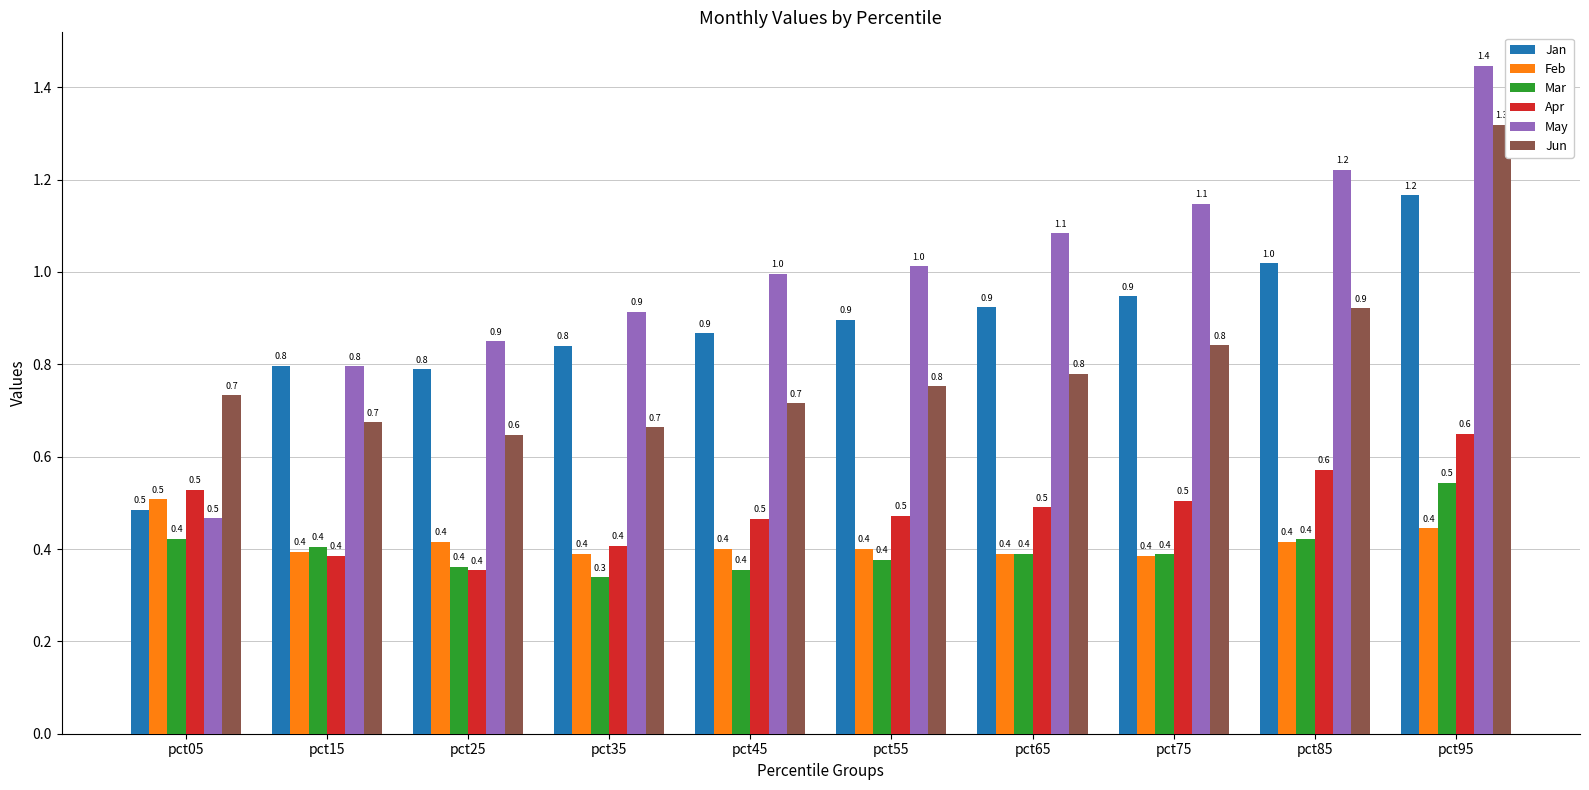

Which series changed the most between pct05 and pct25?

May